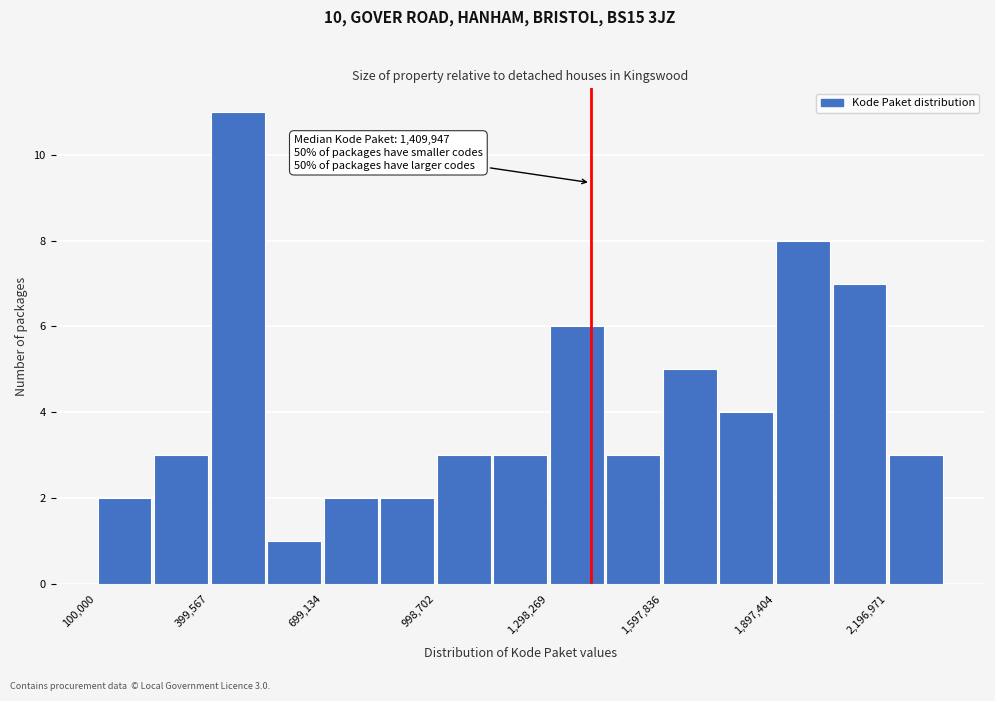

Around what value on the x-axis is the tallest bar? Give the approximate position of its centre, as read against the axis.

450000